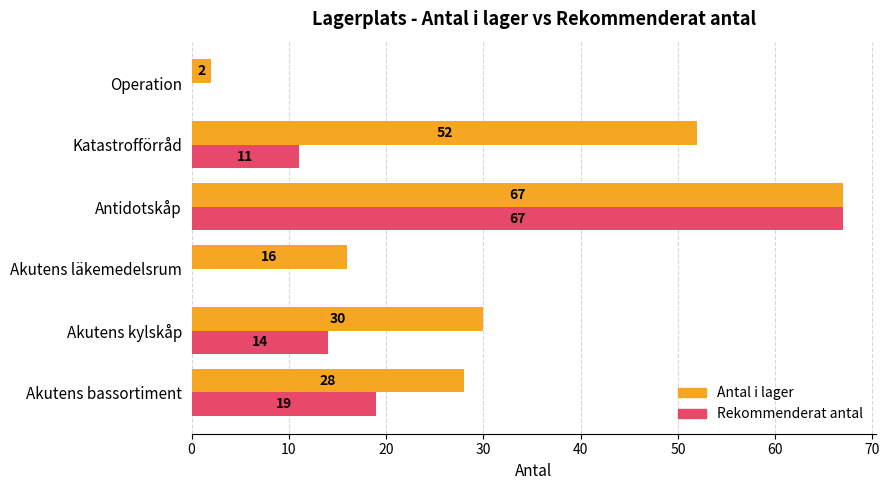

The value of Rekommenderat antal at Operation is 37. True or false?

False